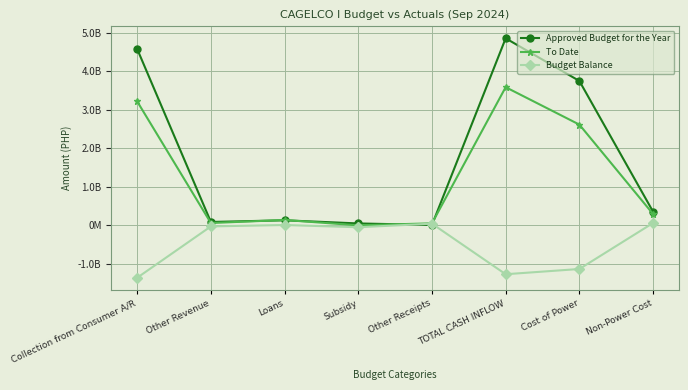

List the labels in order of To Date value, largest first.

TOTAL CASH INFLOW, Collection from Consumer A/R, Cost of Power, Non-Power Cost, Loans, Other Revenue, Other Receipts, Subsidy